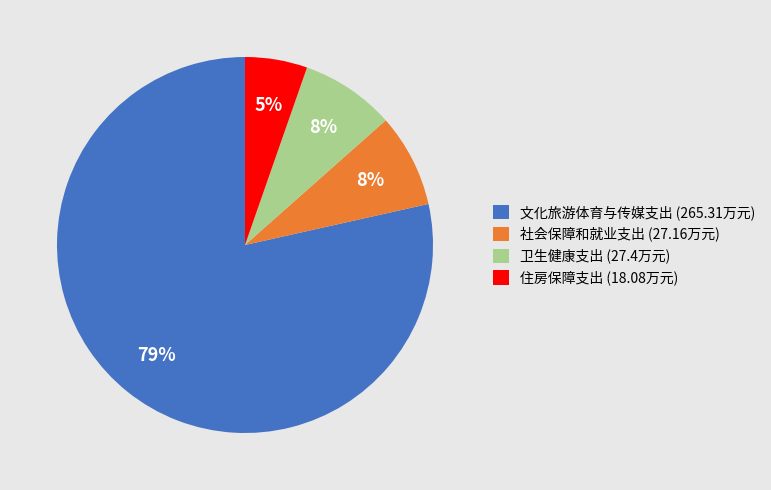

Combined, do 社会保障和就业支出 (27.16万元) and 卫生健康支出 (27.4万元) account for over 50%?

No